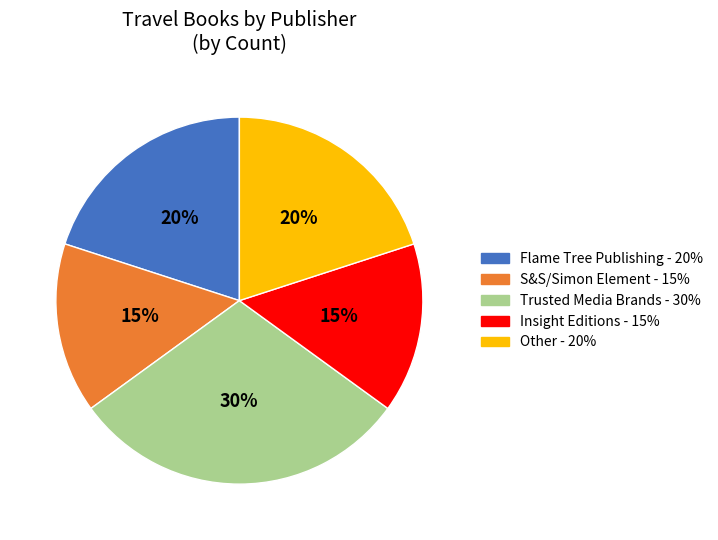

Is there a majority slice in this chart?

No